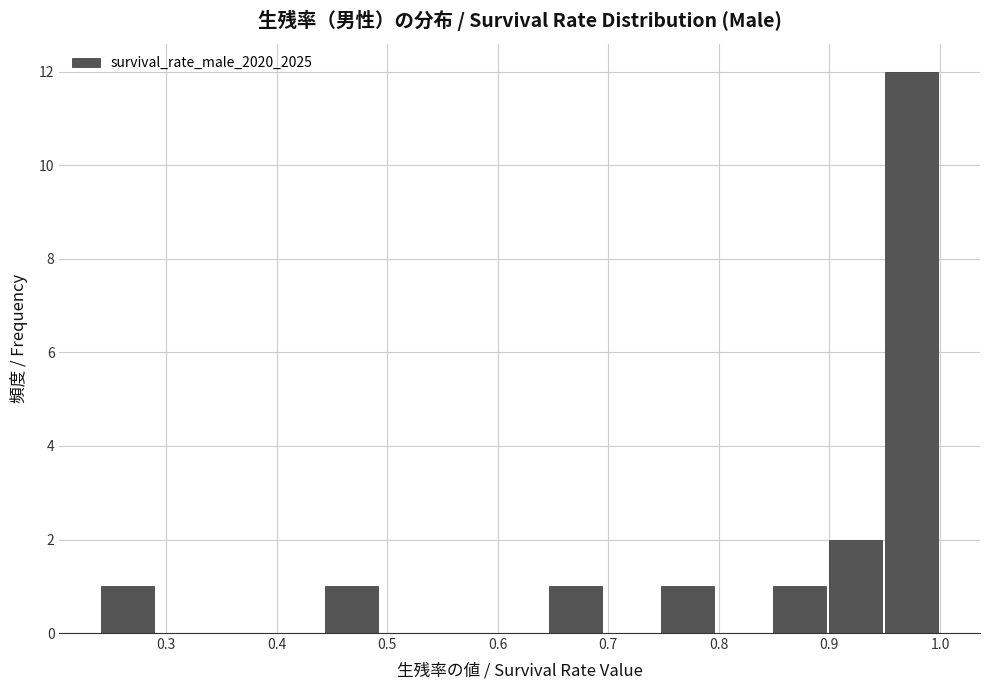

Reading left to right, transcribe this chart: for each bar, give the range it covers on the x-axis and its height. Neither the bar edges nor the heights are printed on the chart, so give them approximately, as read against the axes.

0.24 to 0.29: 1
0.29 to 0.34: 0
0.34 to 0.39: 0
0.39 to 0.44: 0
0.44 to 0.49: 1
0.49 to 0.54: 0
0.54 to 0.59: 0
0.59 to 0.65: 0
0.65 to 0.70: 1
0.70 to 0.75: 0
0.75 to 0.80: 1
0.80 to 0.85: 0
0.85 to 0.90: 1
0.90 to 0.95: 2
0.95 to 1.00: 12